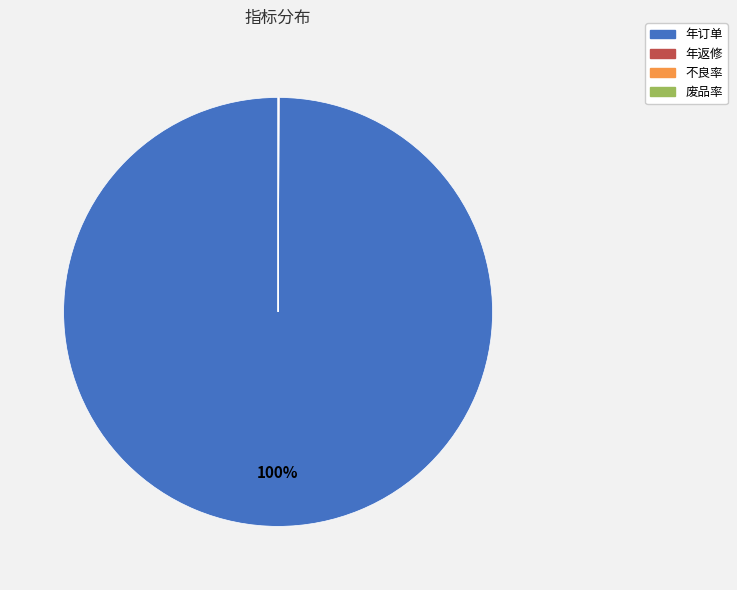

Is there a majority slice in this chart?

Yes